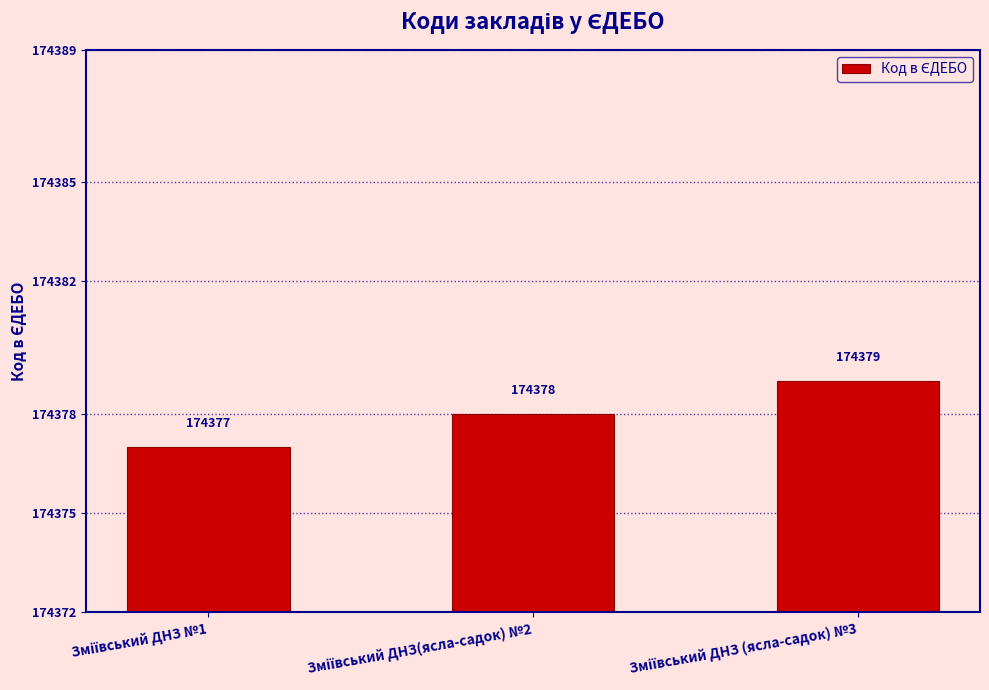

What is the average value?

174378